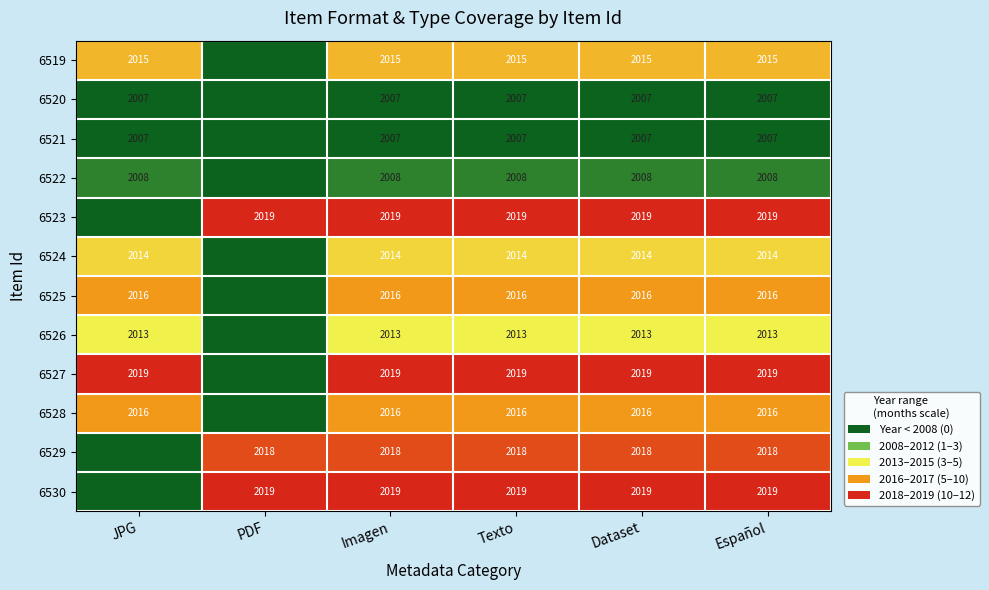

Is the value of 6519 at Español greater than the value of 6521 at JPG?

Yes